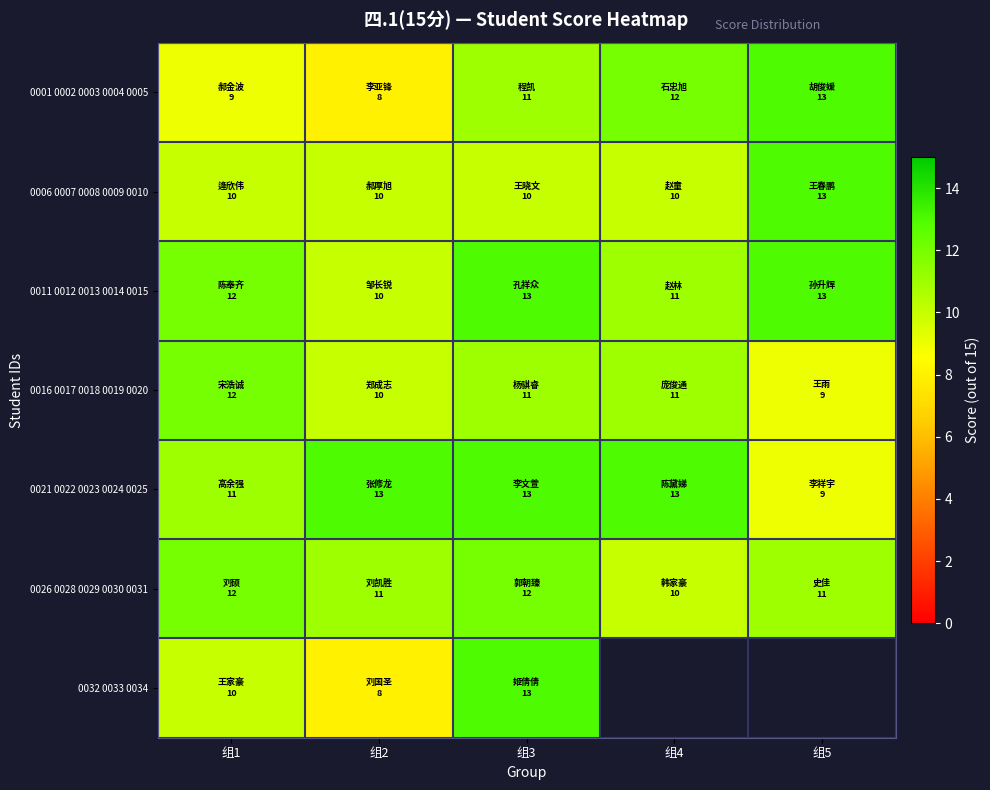

What is the difference between the maximum and minimum values in the 0001 0002 0003 0004 0005 series?

5.0